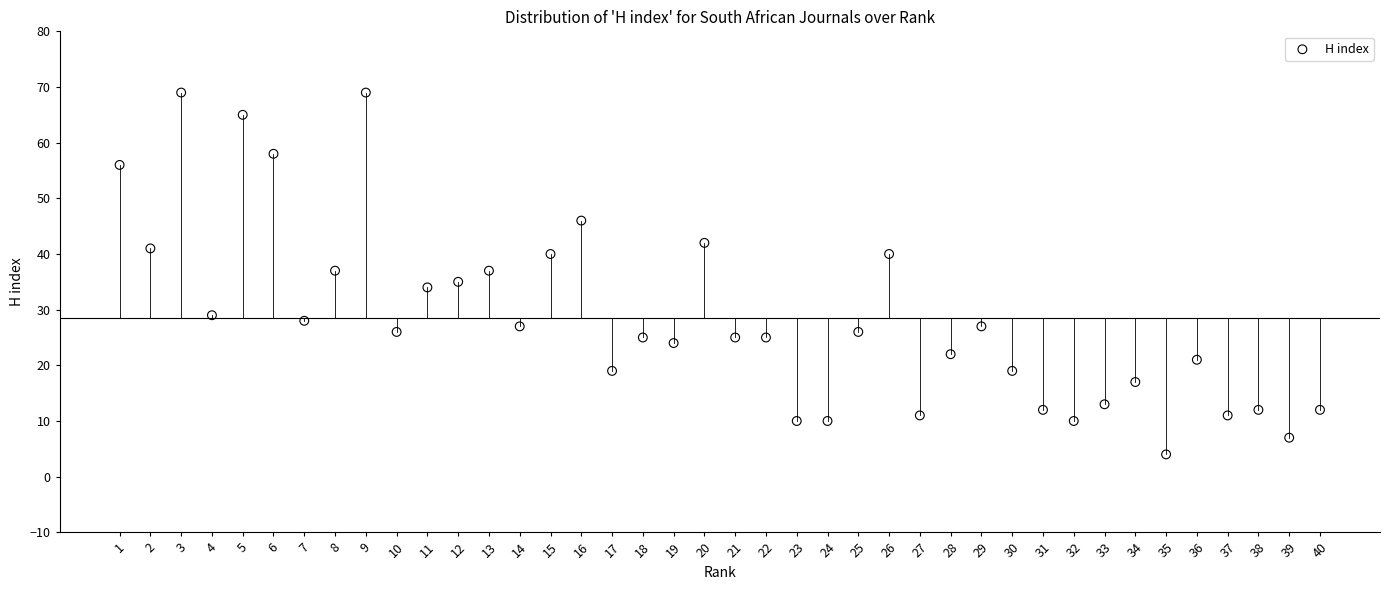

What is the range of X values (max minus min)?

39